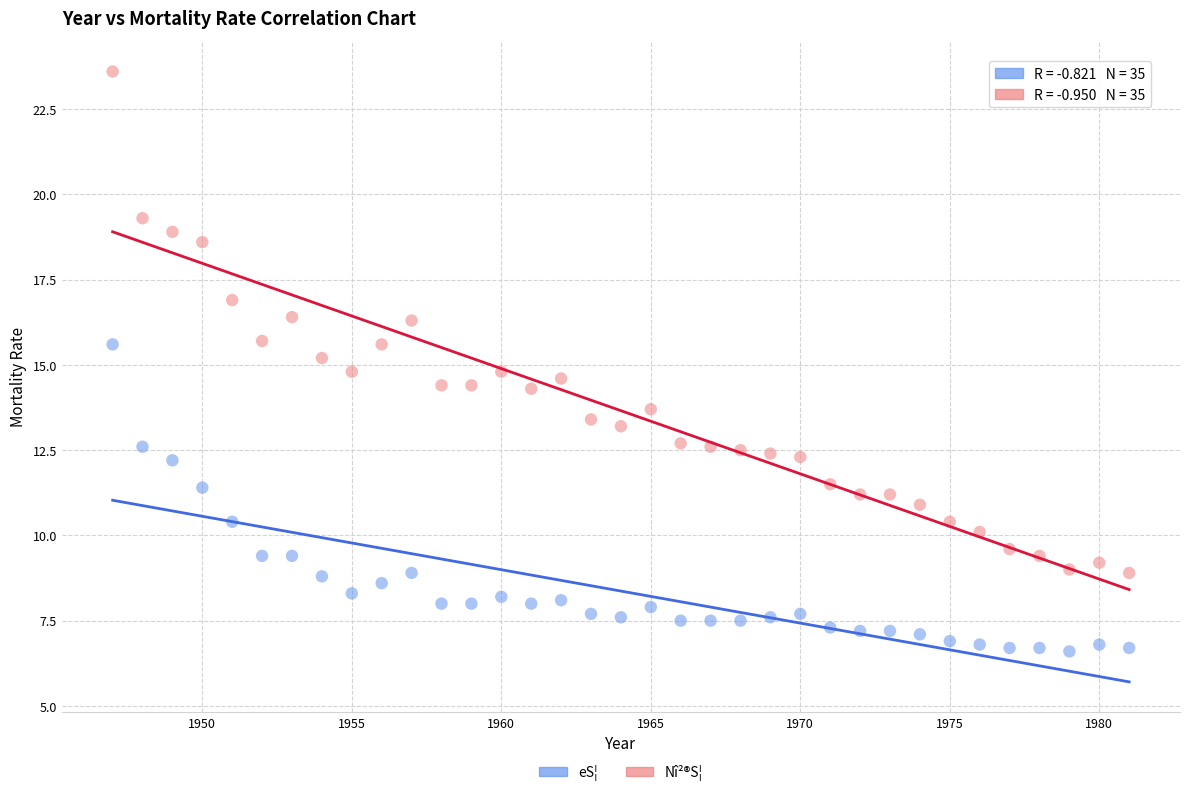

What is the X range (max minus min) for the scatter plot?

34.0